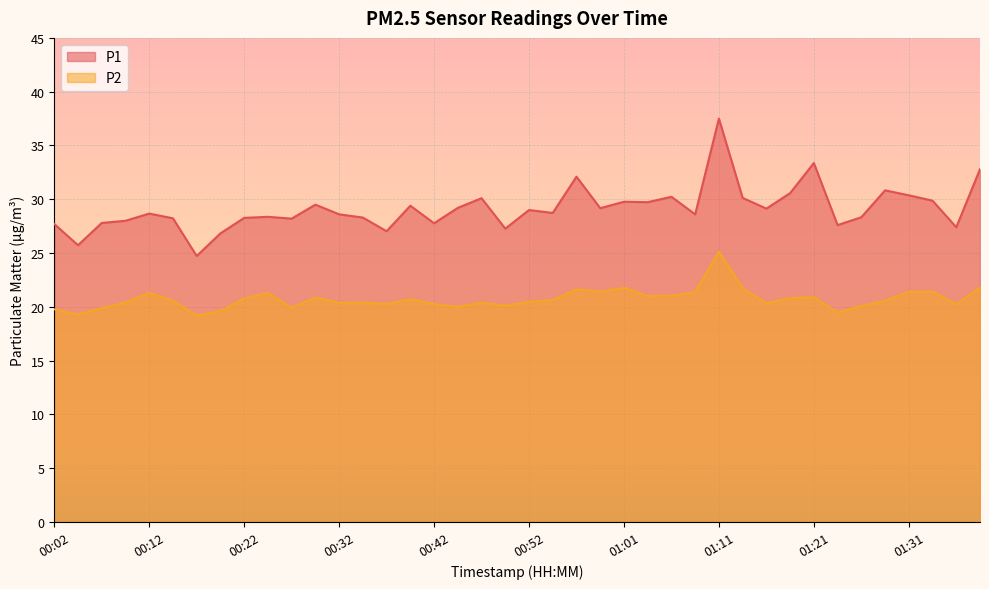

Reading left to right, what are all the values shown in this chart?

P1: 00:02=27.7	00:05=25.7	00:07=27.8	00:10=28.0	00:12=28.7	00:15=28.2	00:17=24.7	00:20=26.8	00:22=28.3	00:25=28.4	00:27=28.2	00:29=29.5	00:32=28.6	00:34=28.3	00:37=27.0	00:39=29.4	00:42=27.8	00:44=29.2	00:47=30.1	00:49=27.3	00:52=29.0	00:54=28.7	00:57=32.1	00:59=29.2	01:01=29.8	01:04=29.7	01:06=30.2	01:09=28.6	01:11=37.5	01:14=30.1	01:16=29.1	01:19=30.6	01:21=33.4	01:24=27.6	01:26=28.3	01:29=30.8	01:31=30.4	01:34=29.9	01:36=27.4	01:38=32.8
P2: 00:02=19.8	00:05=19.3	00:07=19.9	00:10=20.4	00:12=21.3	00:15=20.6	00:17=19.2	00:20=19.6	00:22=20.8	00:25=21.3	00:27=19.9	00:29=20.9	00:32=20.4	00:34=20.4	00:37=20.3	00:39=20.7	00:42=20.3	00:44=20.0	00:47=20.4	00:49=20.1	00:52=20.5	00:54=20.6	00:57=21.6	00:59=21.4	01:01=21.8	01:04=21.0	01:06=21.0	01:09=21.4	01:11=25.1	01:14=21.7	01:16=20.3	01:19=20.8	01:21=20.9	01:24=19.5	01:26=20.1	01:29=20.6	01:31=21.4	01:34=21.4	01:36=20.2	01:38=21.8